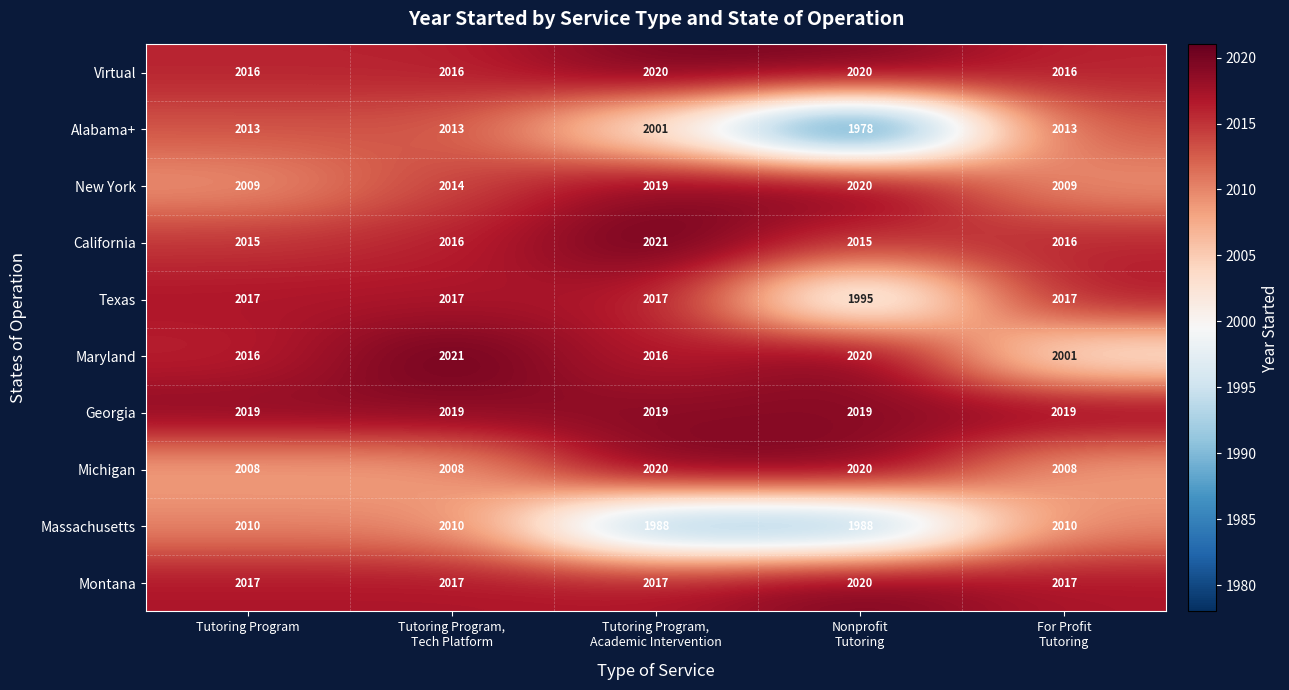

What is the total value across all series at For Profit
Tutoring?

20126